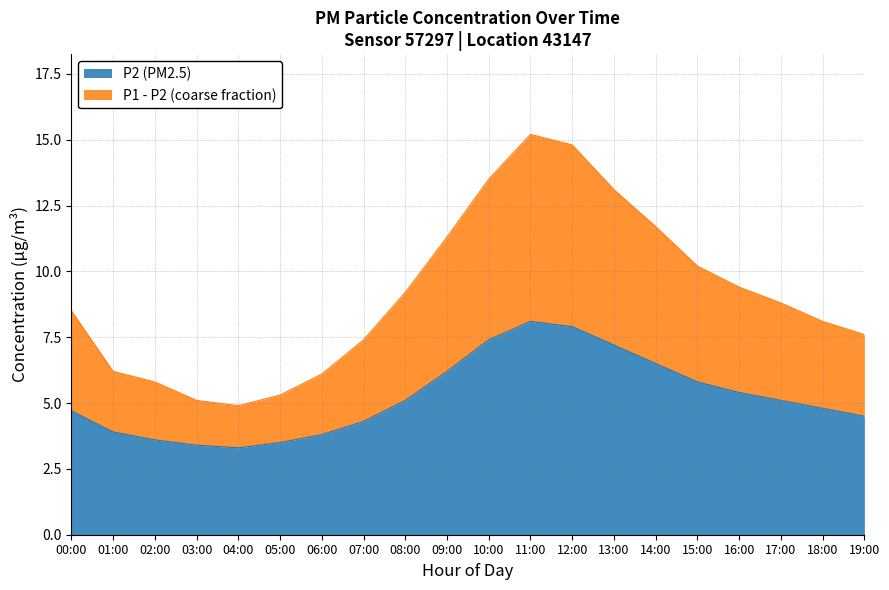

At how many categories does at least one series exceed 10?

7